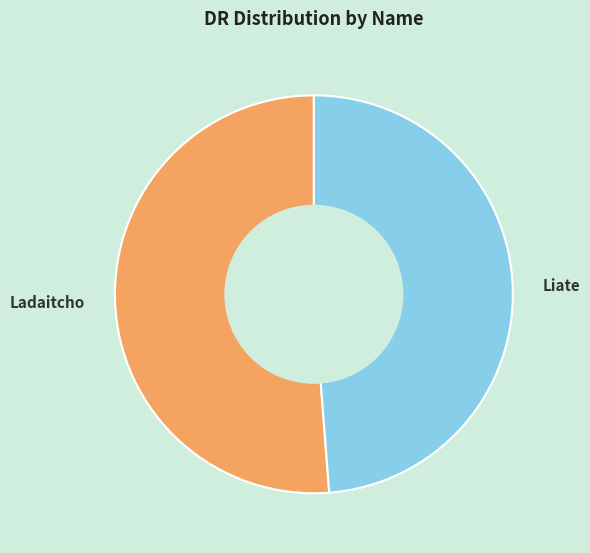

What is the majority slice?

Ladaitcho